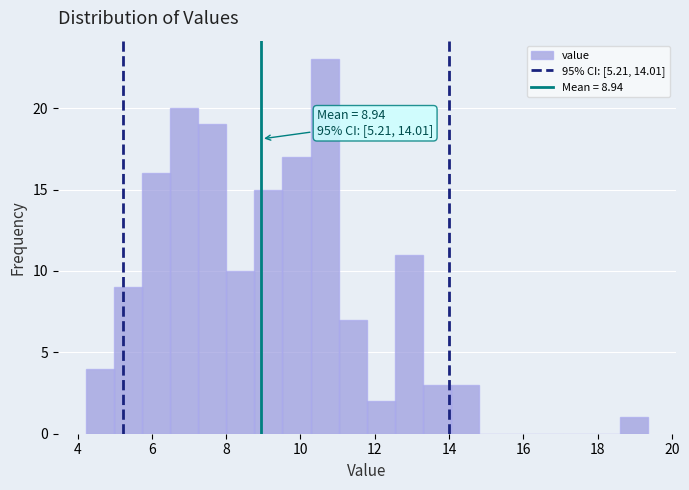

Read against the x-axis, roughly where is the centre of the tallest bar?

10.6